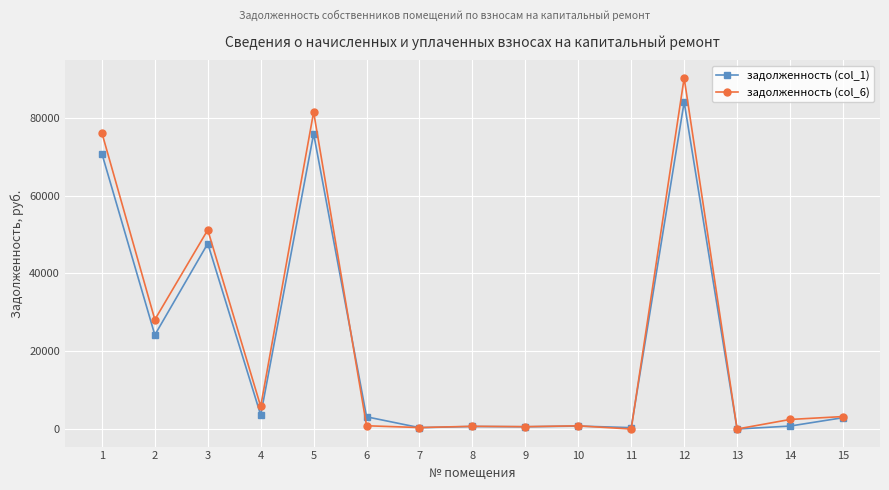

At which label does задолженность (col_1) reach its peak?

12